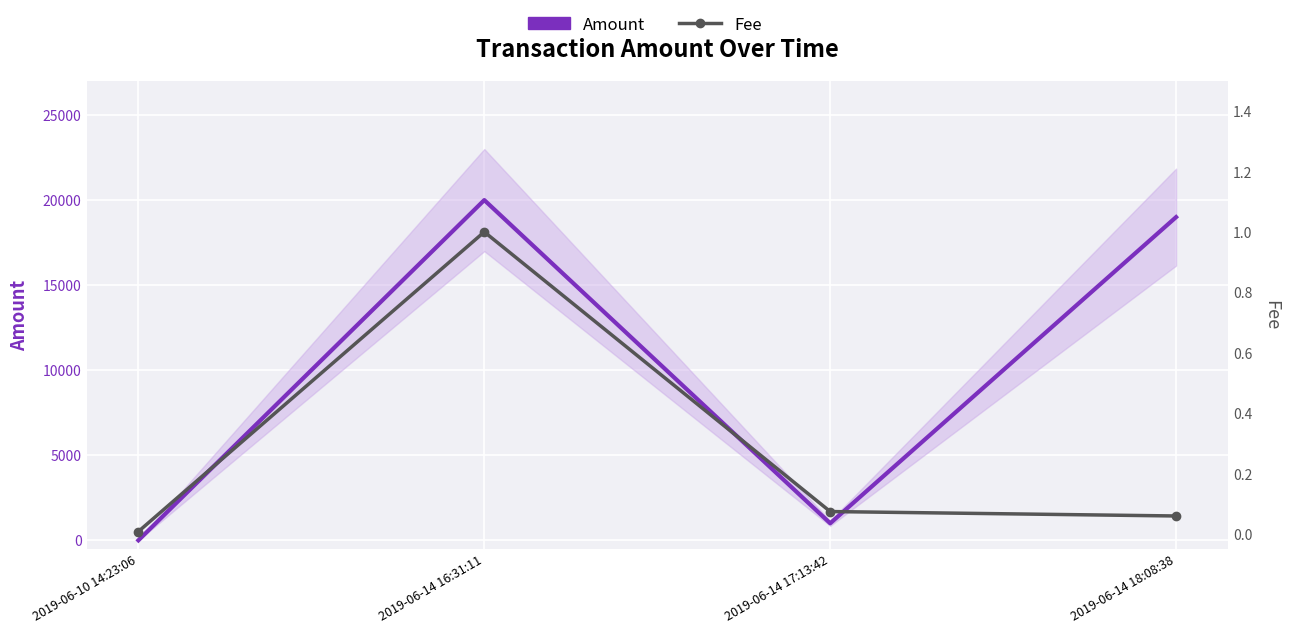

In Amount, how many points are lower than both neighbors (excluding endpoints)?

1